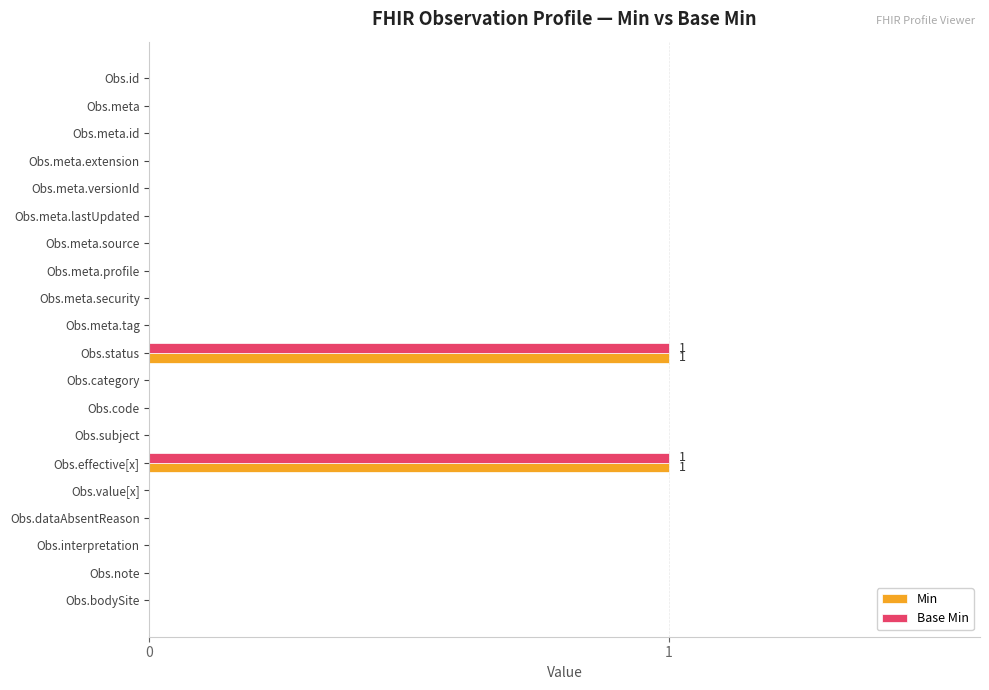

Is it true that Min equals 0 at Obs.meta.extension?

True